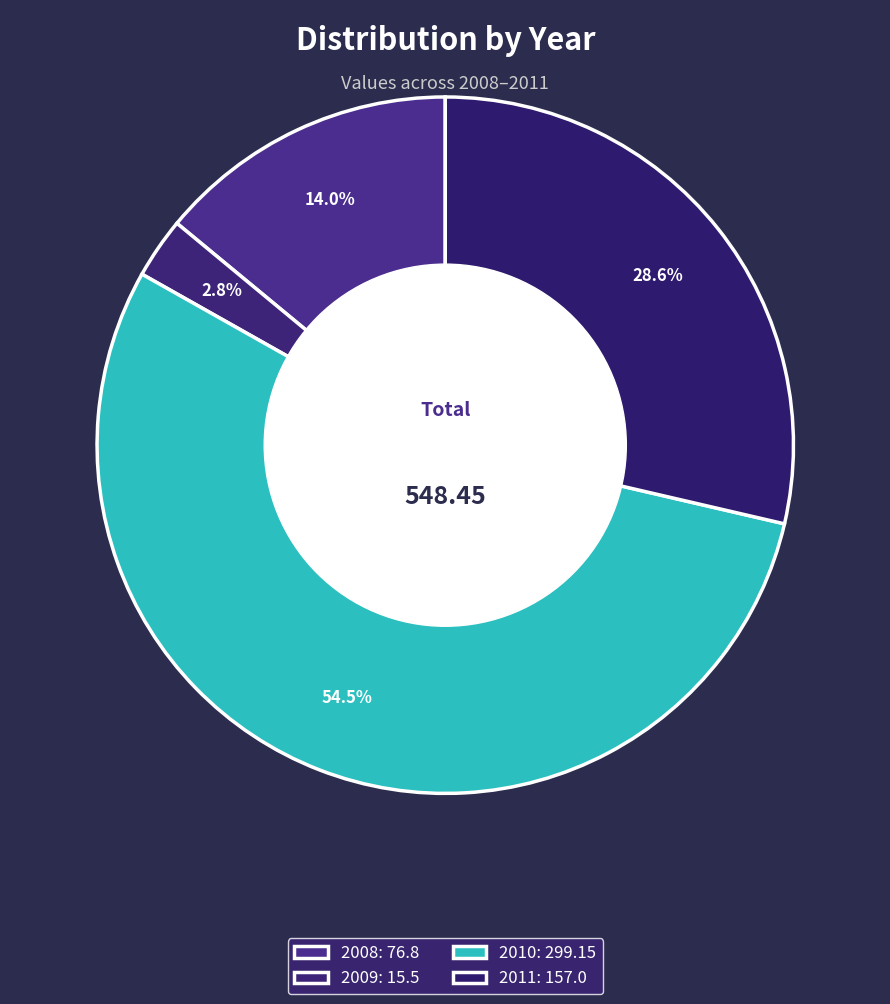

Is the sum of 2009 and 2011 greater than half?

No